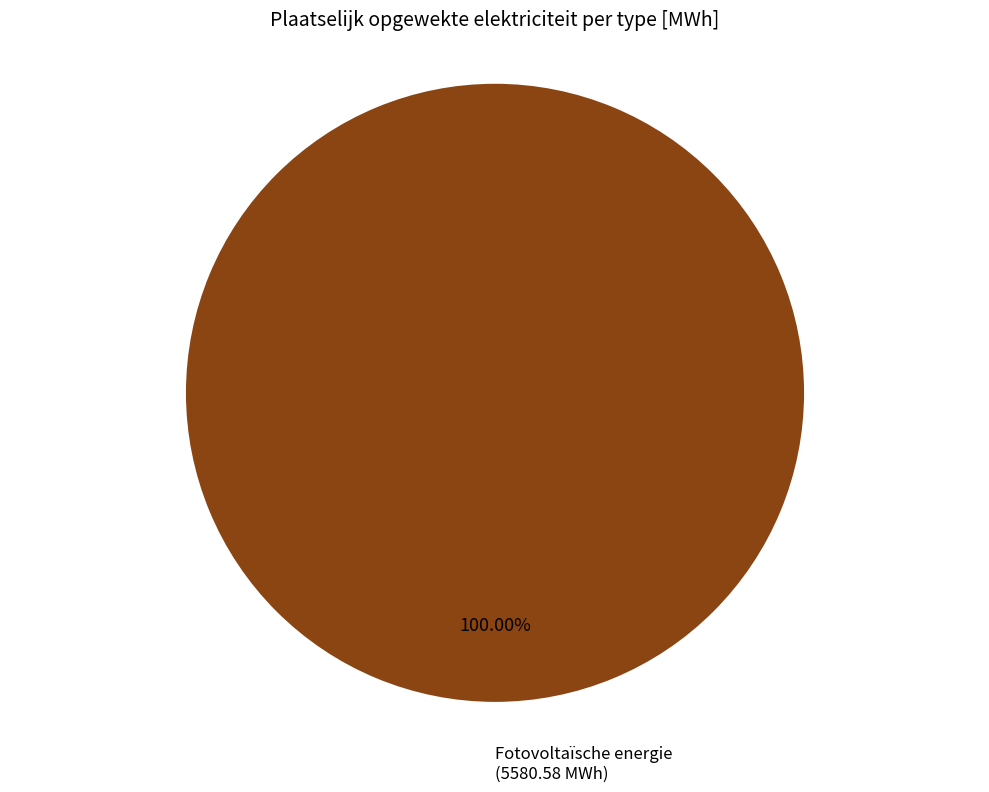

Rank the categories by value from highest to lowest.

Fotovoltaïsche energie